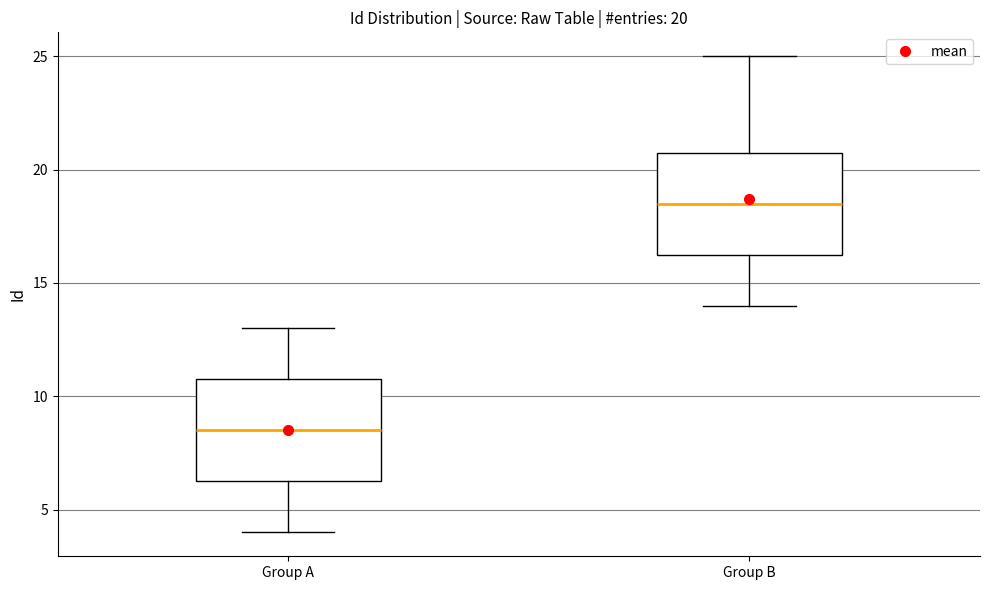

Which box has the lowest median line?

Group A